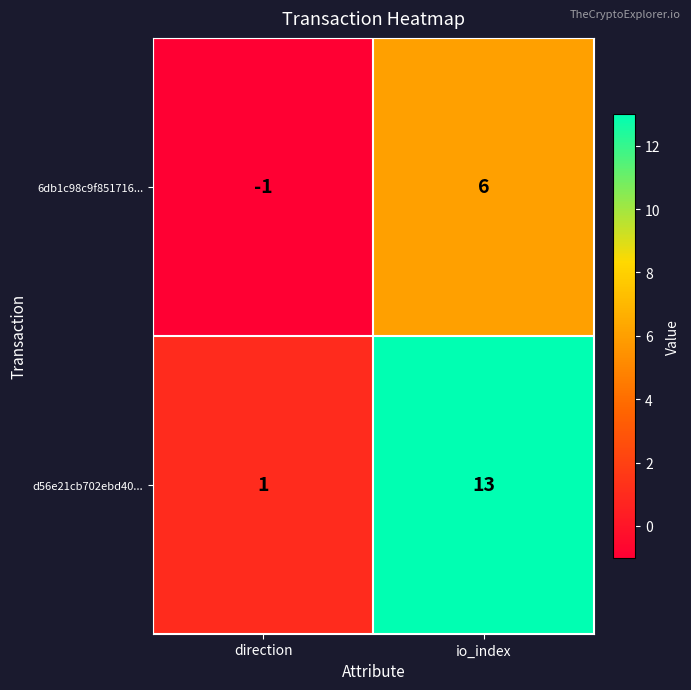

Which series changed the most between direction and io_index?

d56e21cb702ebd40...